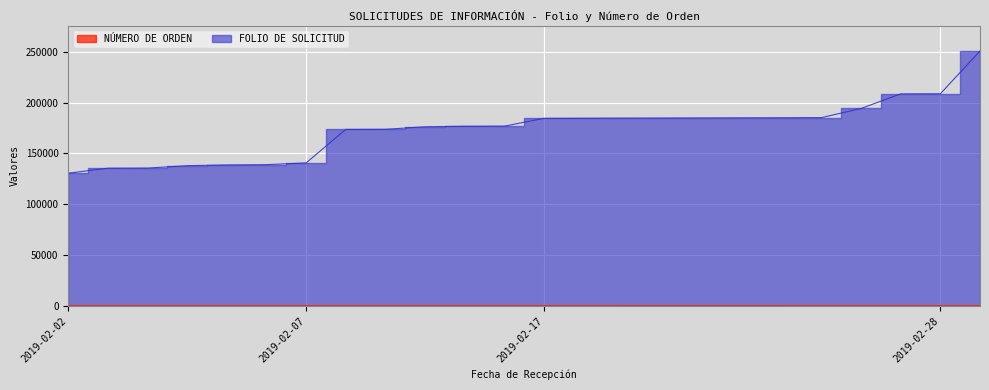

Which series has the widest spread of values?

FOLIO DE SOLICITUD